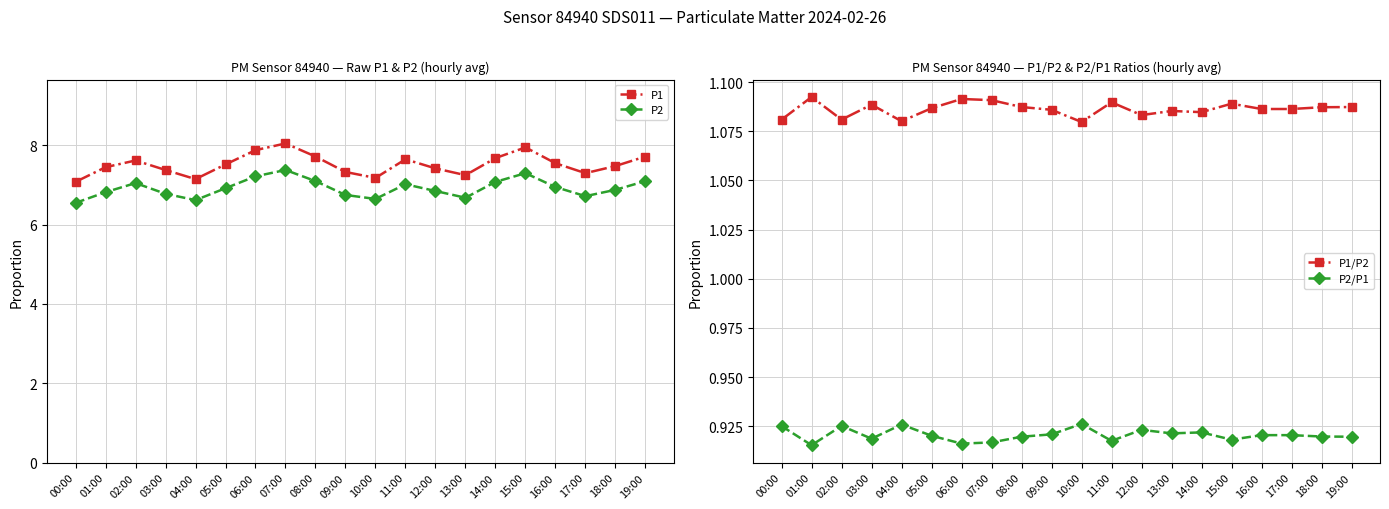

Which label corresponds to the largest value in the chart?

07:00